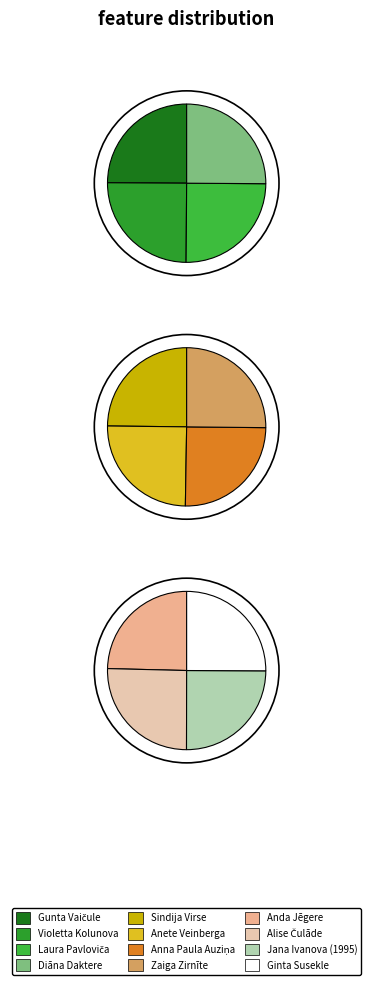

Is the sum of Sindija Virse and Ginta Susekle greater than half?

No